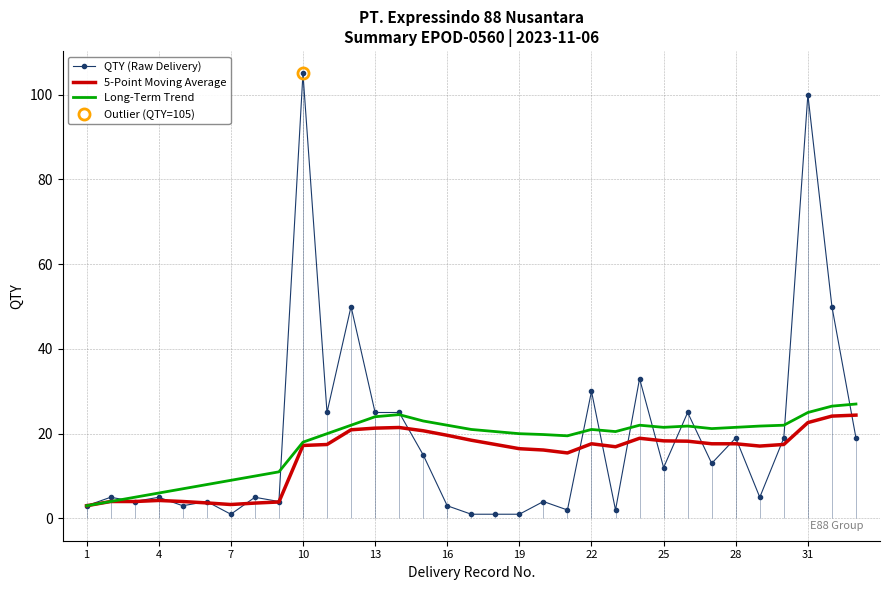

What is the maximum value for 5-Point Moving Average?

24.4